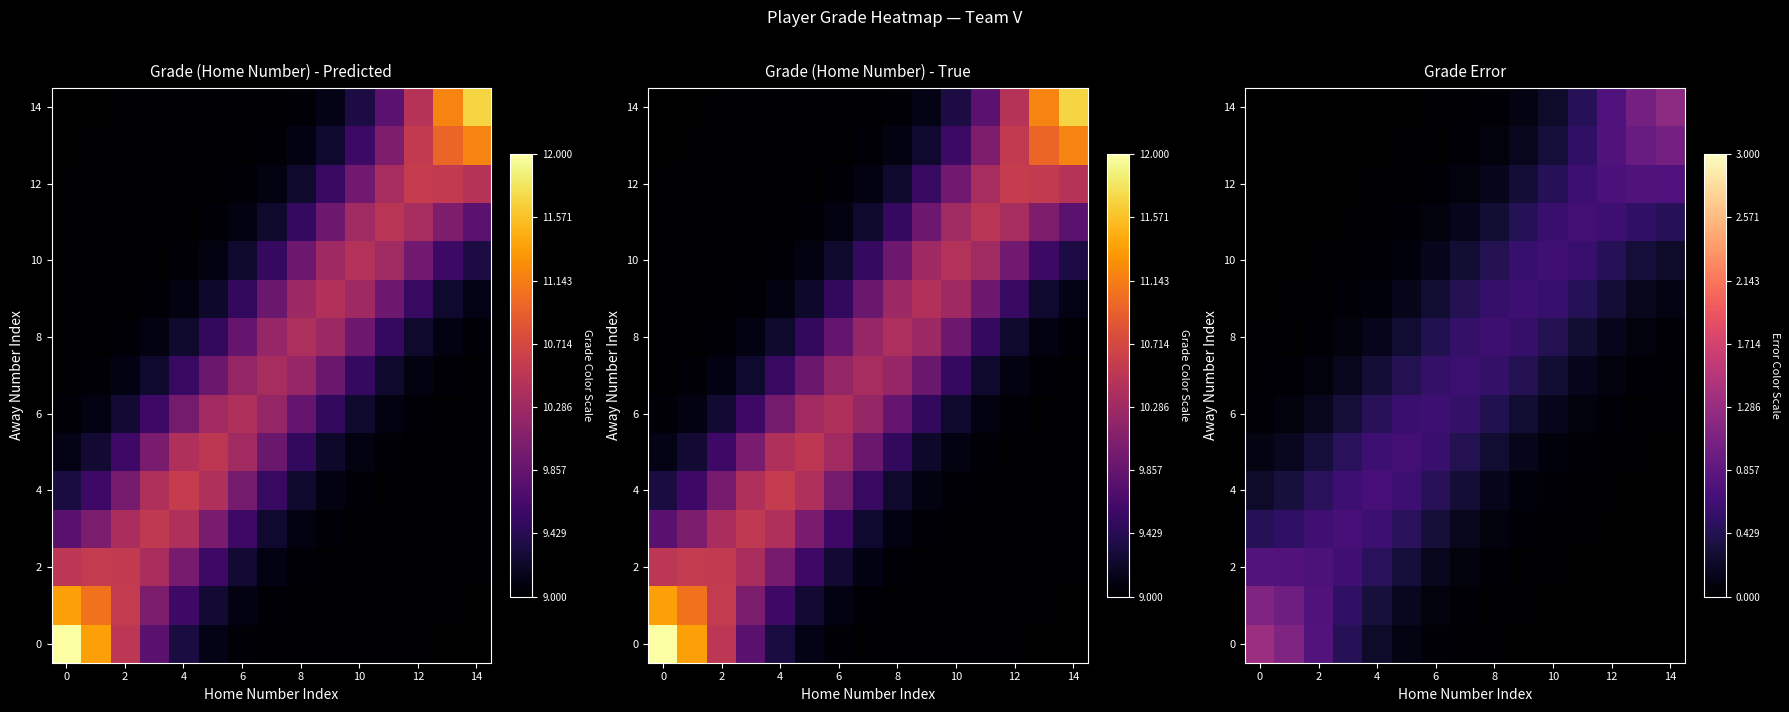

At how many categories does at least one series exceed 1?

4